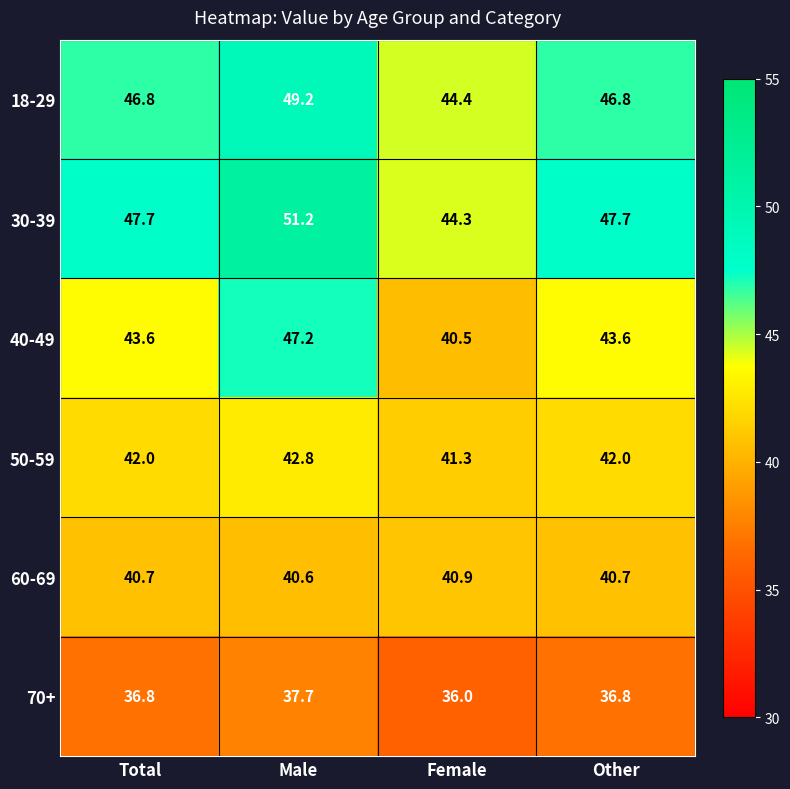

Which category has the highest value across all series?

Male